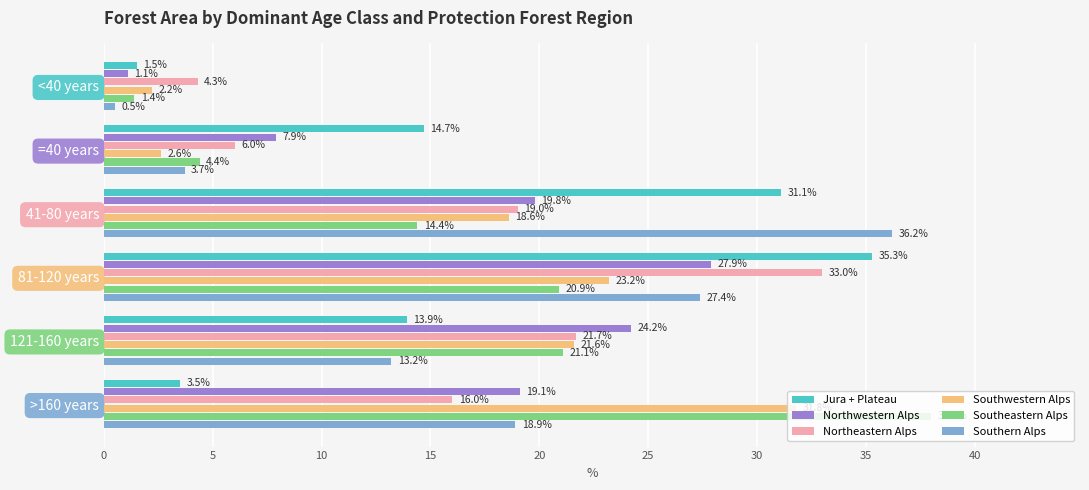

What is the average value of the Northwestern Alps series?

16.7